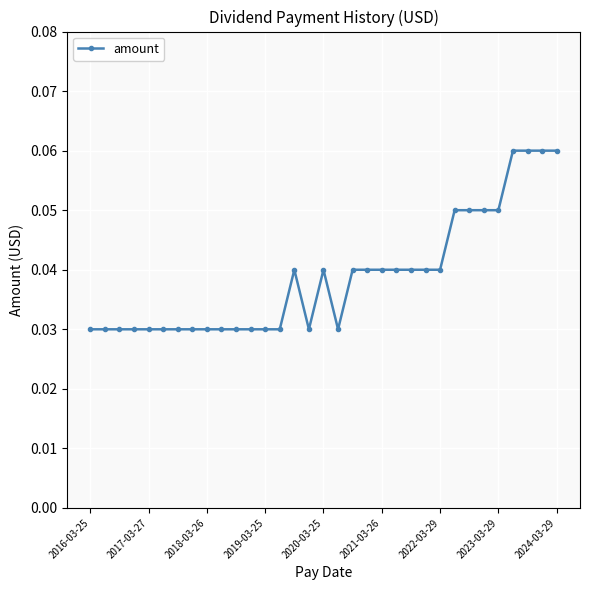

True or false: there are more than 1 points higher than both neighbors.

True